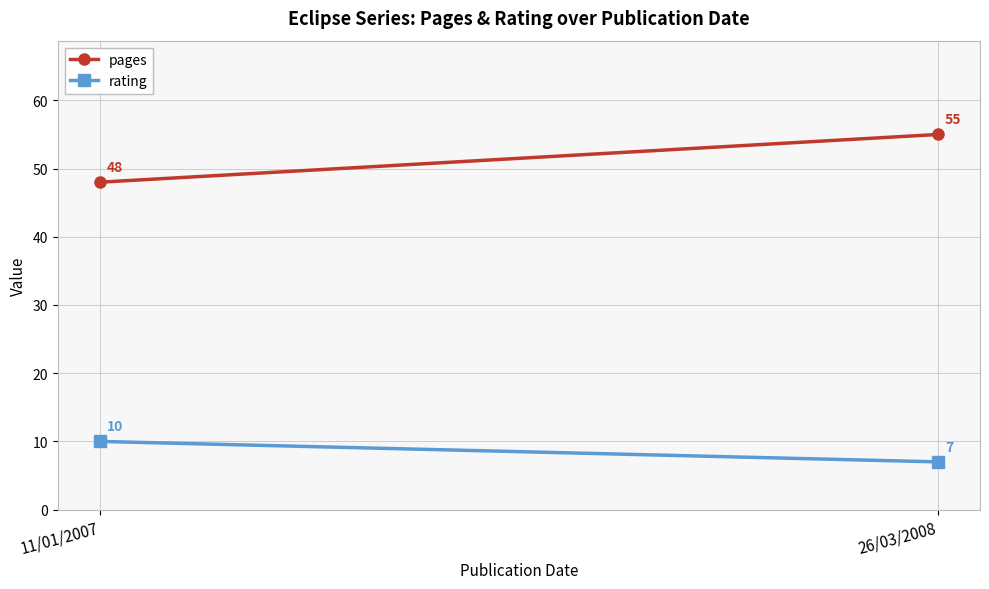

Reading left to right, list all the values displayed in this chart.

pages: 11/01/2007=48	26/03/2008=55
rating: 11/01/2007=10	26/03/2008=7